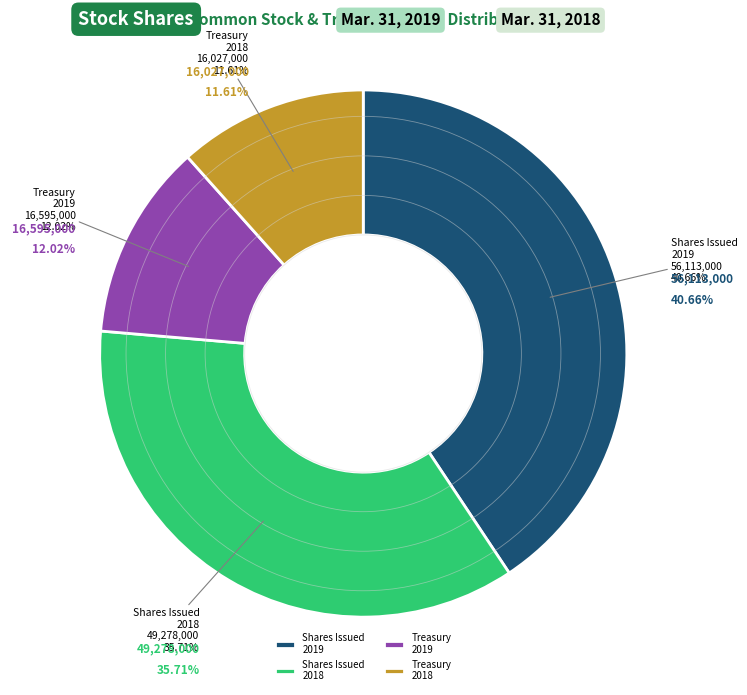

How many segments does this pie chart have?

4